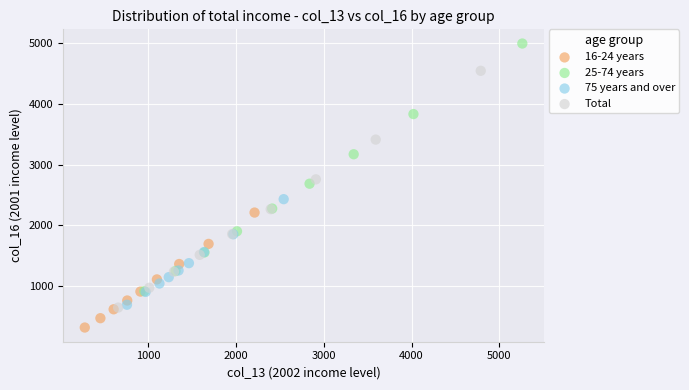

Which series has the largest Y range (max minus min)?

25-74 years